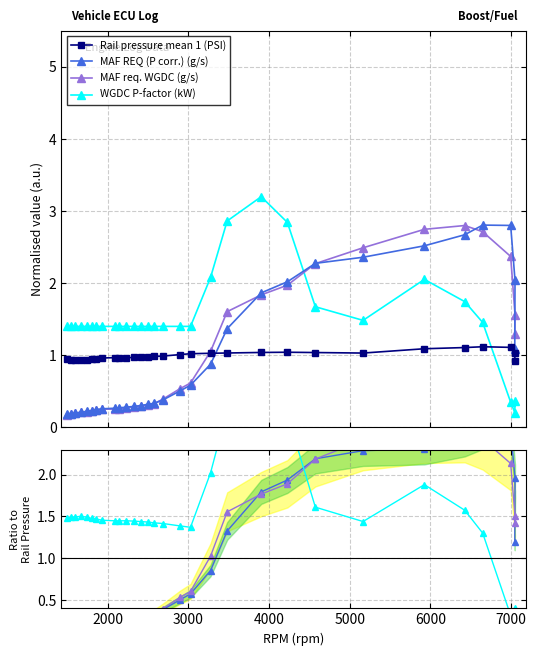

Rank the series by their maximum value, from lowest to highest.

Rail pressure mean 1 (PSI), MAF REQ (P corr.) (g/s), MAF req. WGDC (g/s), WGDC P-factor (kW)